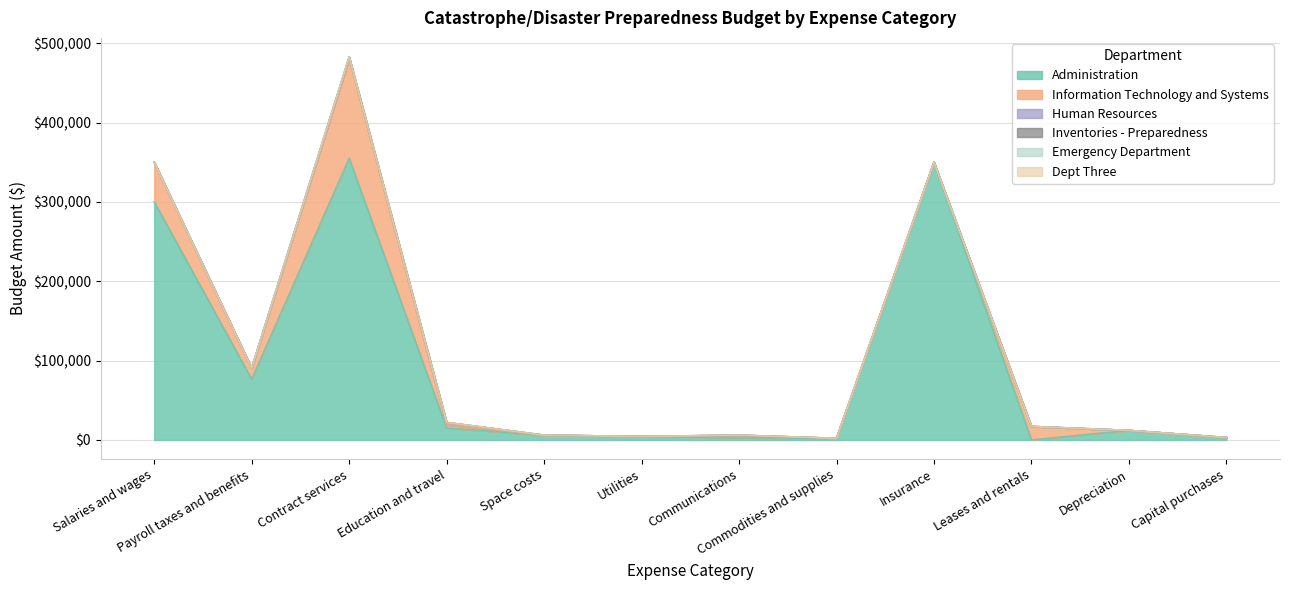

How many lines are shown in the chart?

6